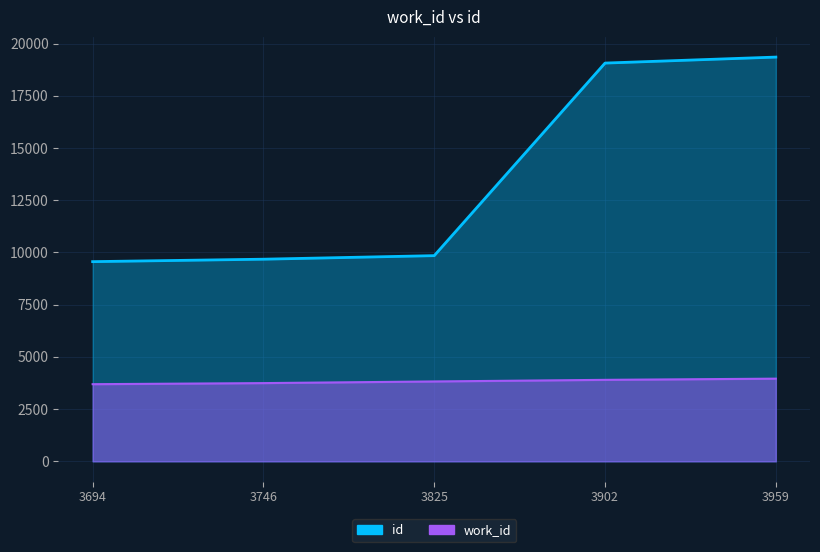

True or false: id has a value of 12690 at 3694.

False